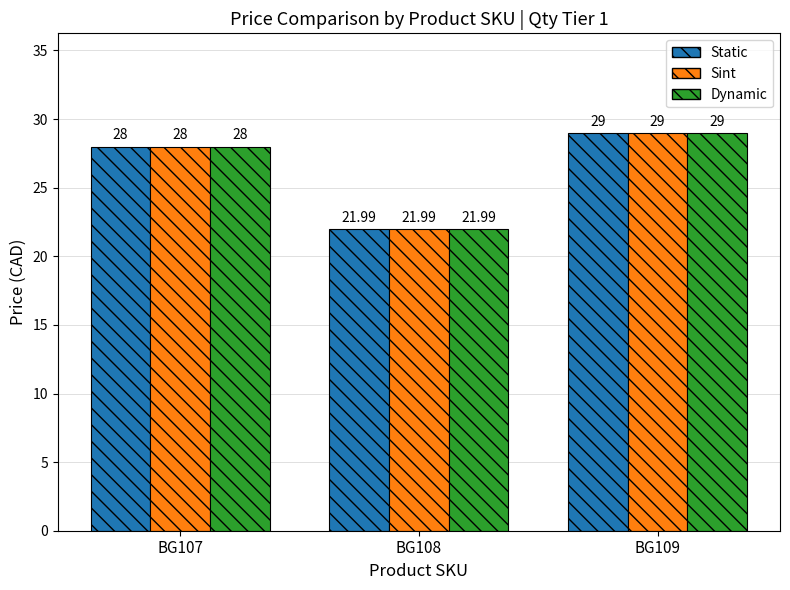

Rank the categories by Static value from lowest to highest.

BG108, BG107, BG109